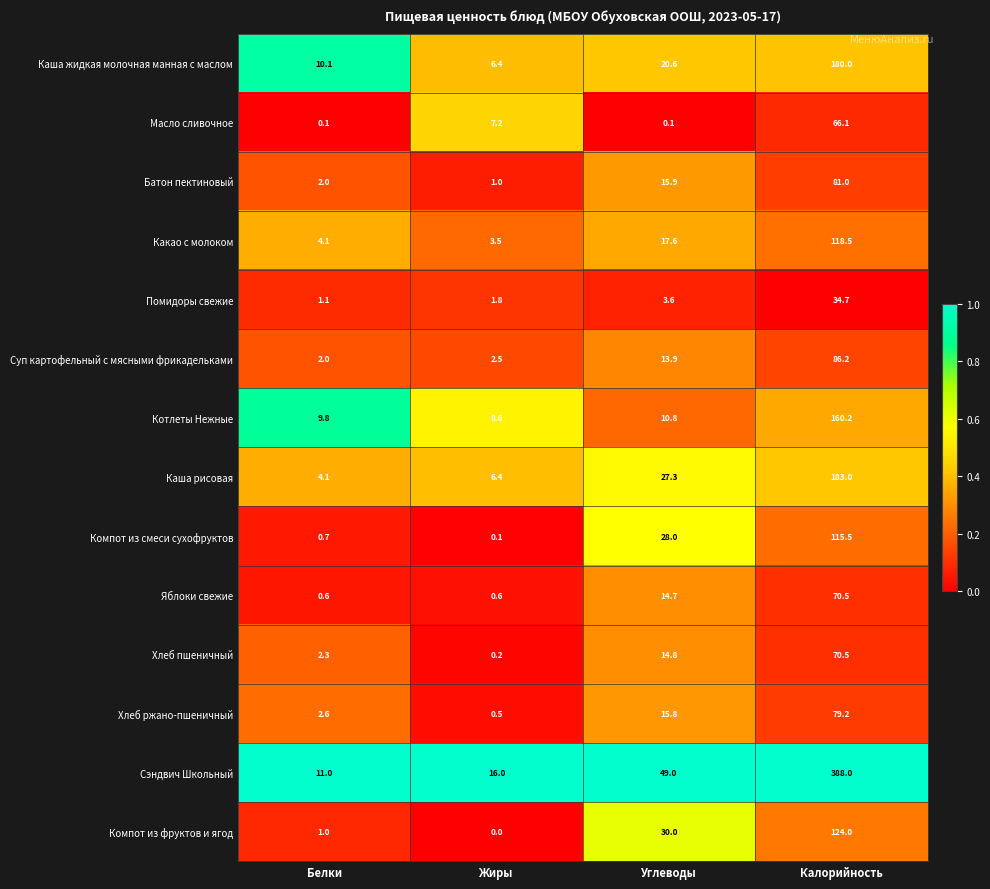

Where does the Какао с молоком series first go above 17?

Углеводы